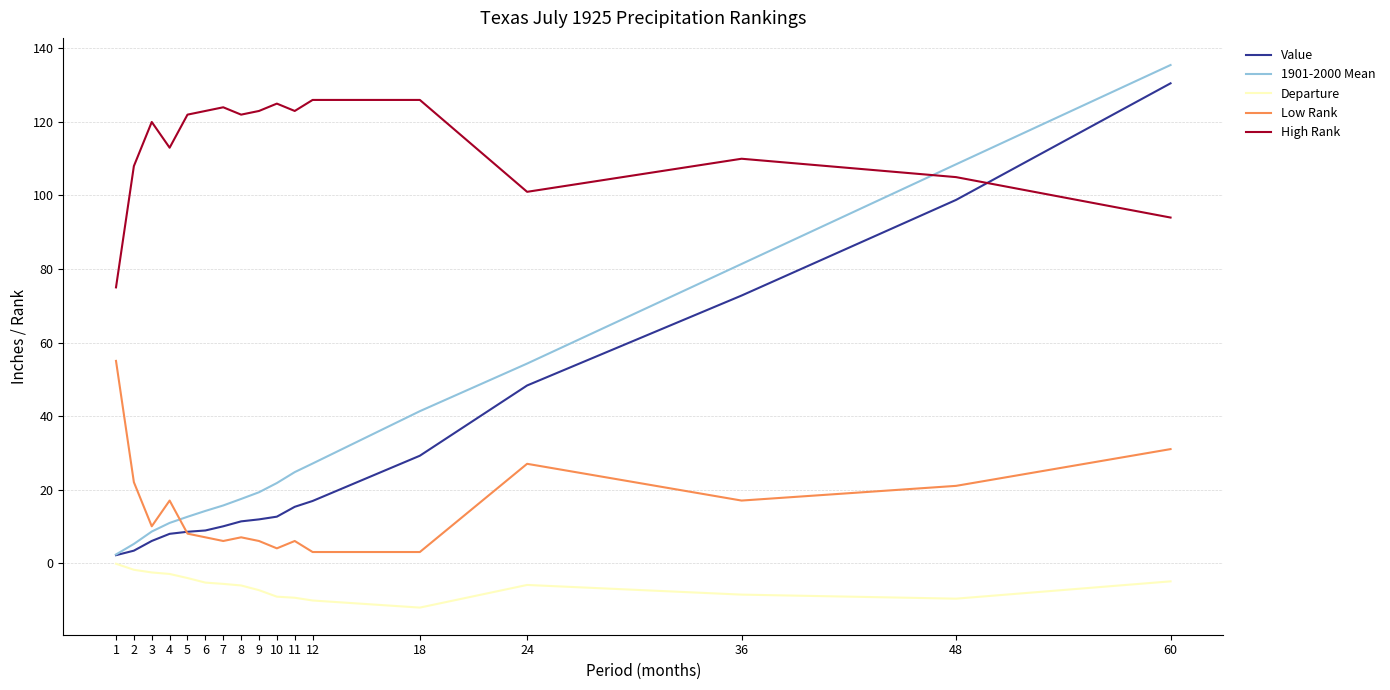

Count the number of categories in the chart.

17